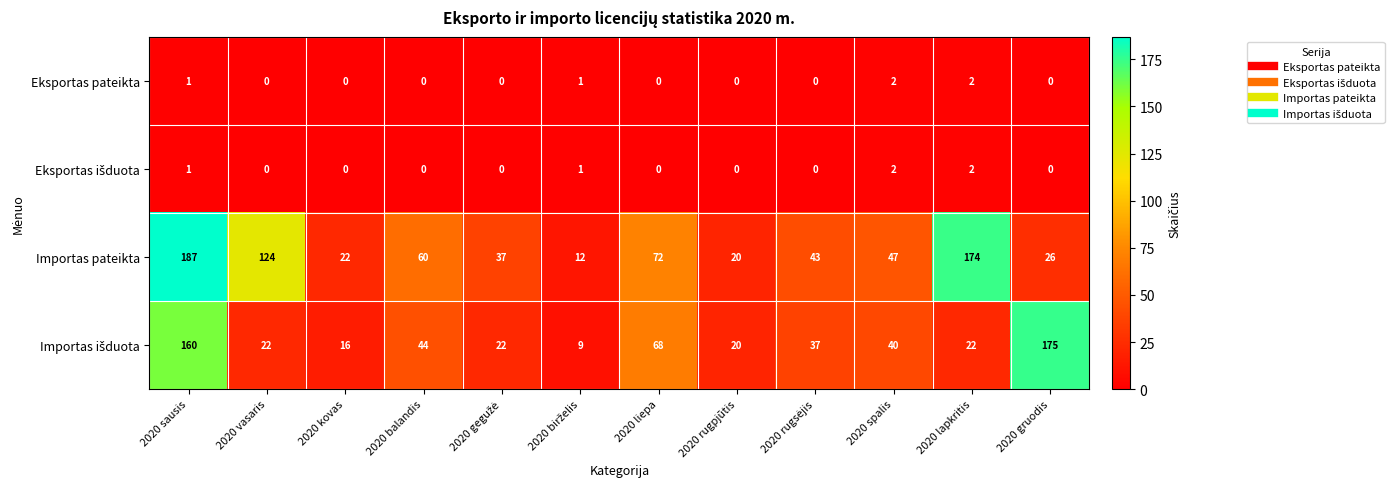

Is it true that Eksportas pateikta equals 1 at 2020 vasaris?

False